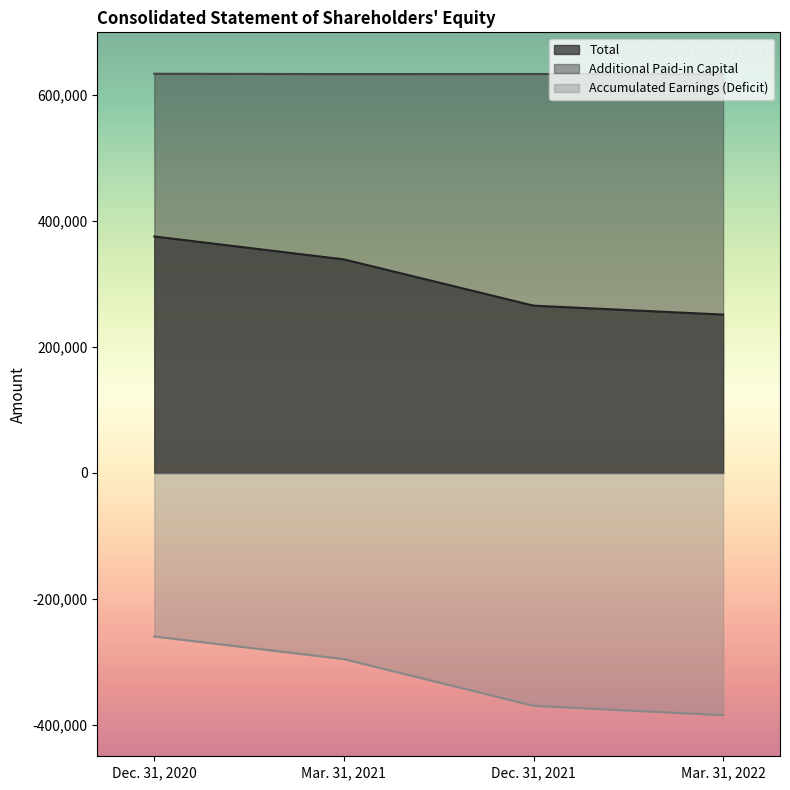

True or false: Additional Paid-in Capital and Total cross at least once.

False